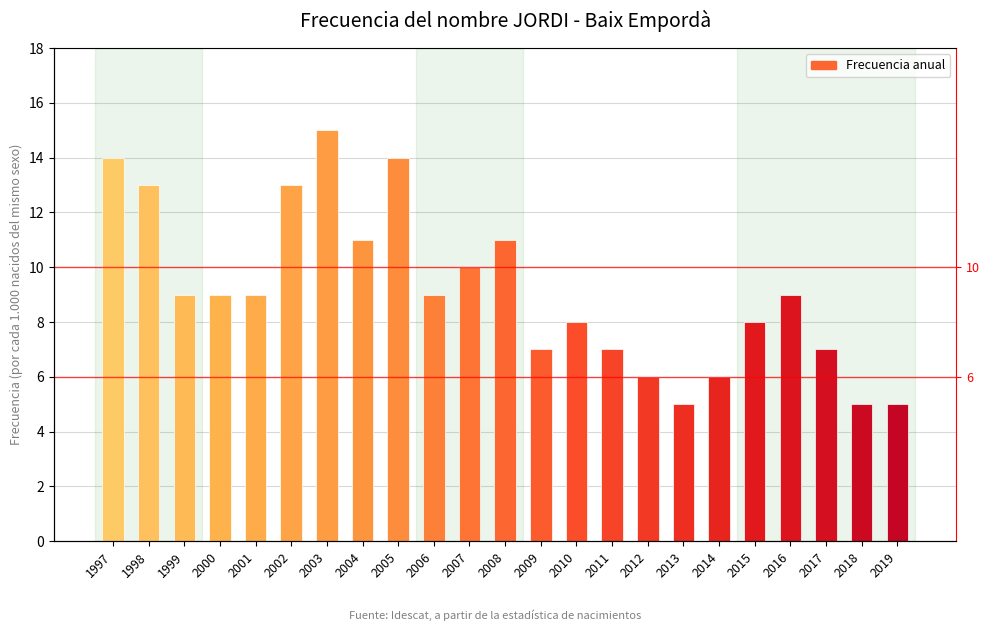

How many bars are there in total?

23